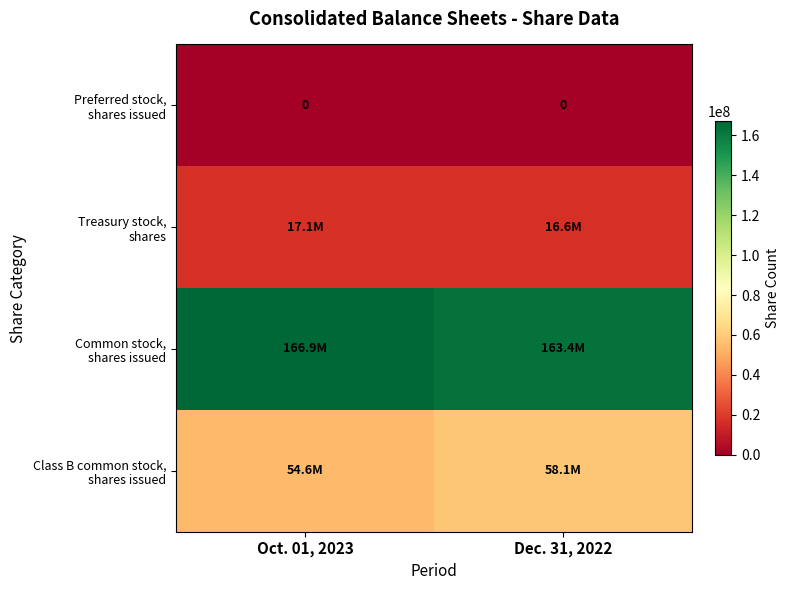

How many distinct data groups are displayed?

4